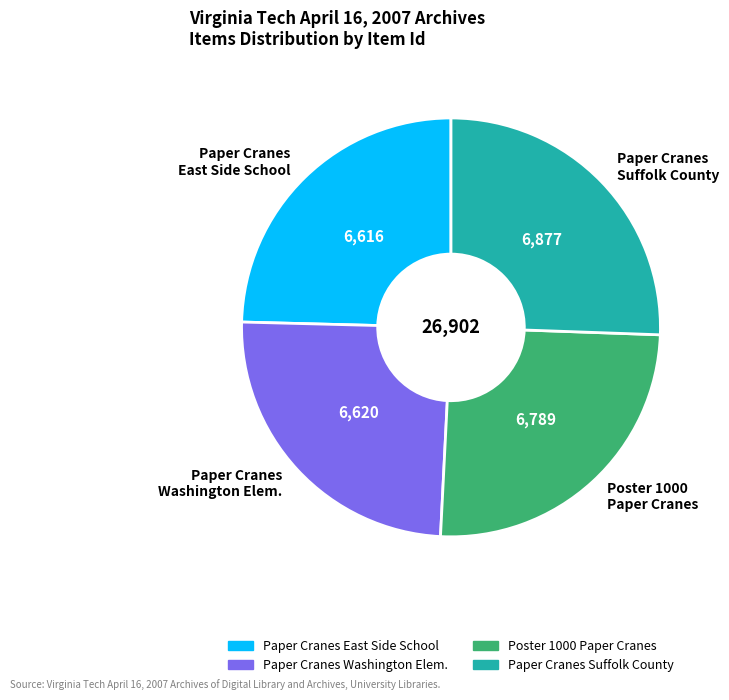

Is there a majority slice in this chart?

No